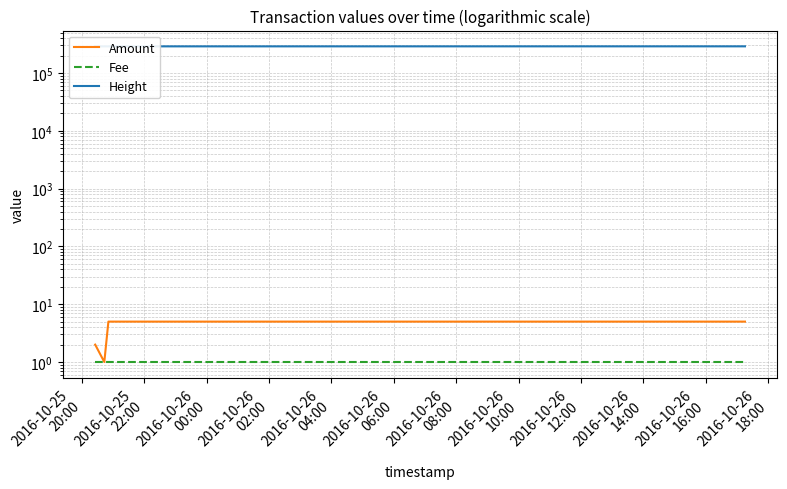

What is the value of the Amount point at the 3rd from the left?

5